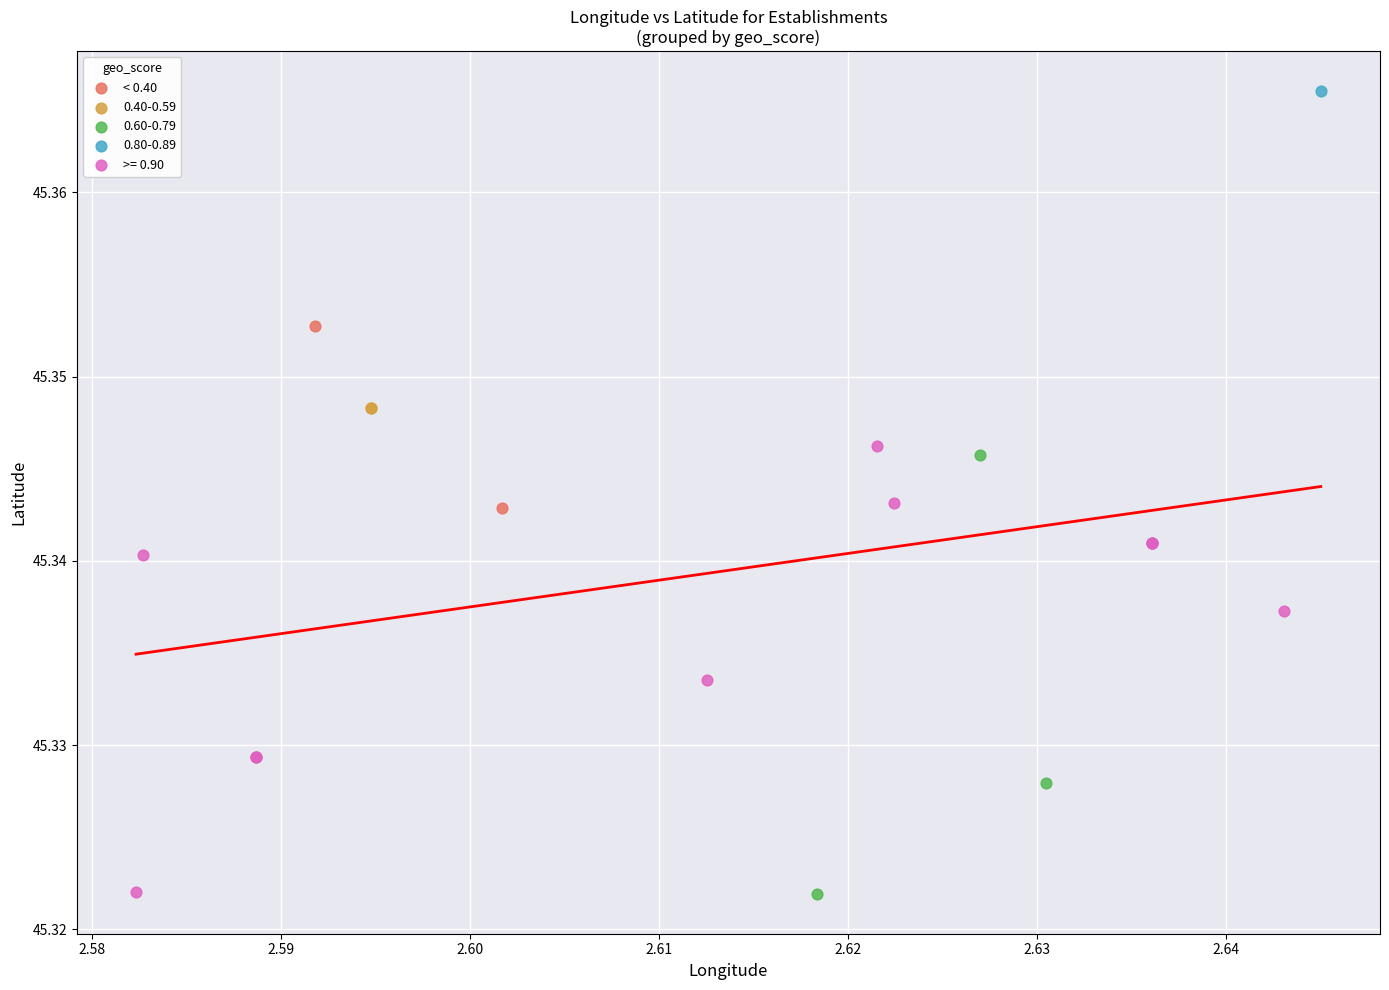

What are all the series names shown in the legend?

< 0.40, 0.40-0.59, 0.60-0.79, 0.80-0.89, >= 0.90